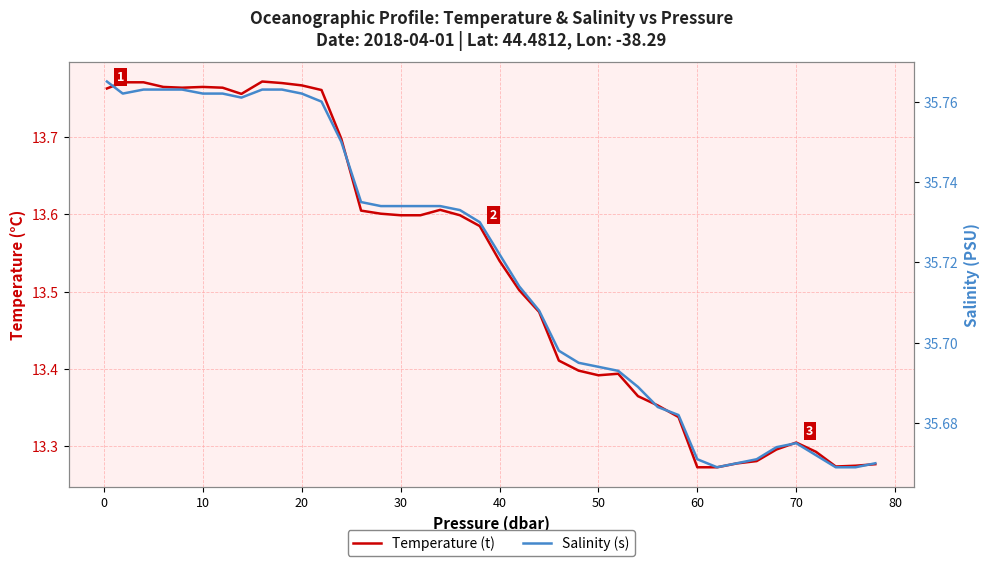

How many interior local peaks does the Temperature (t) series have?

5